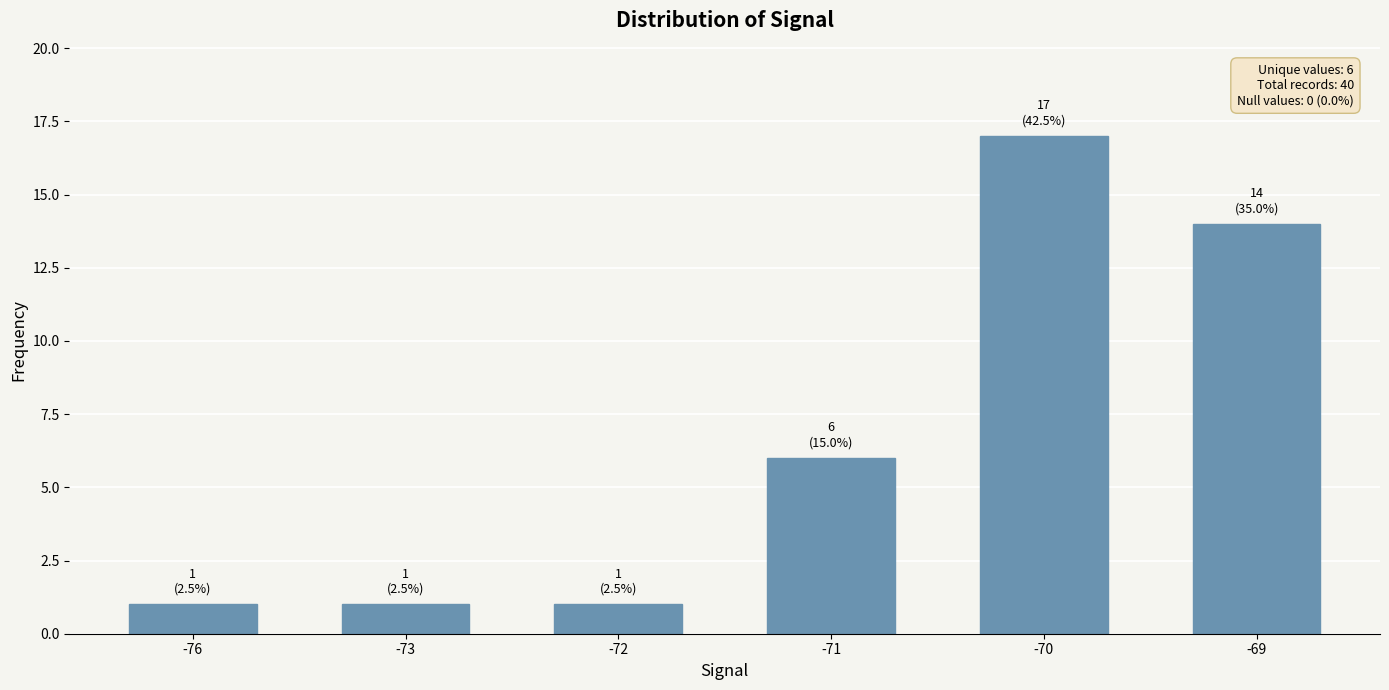

What is the difference between the values at -70 and -71?

11